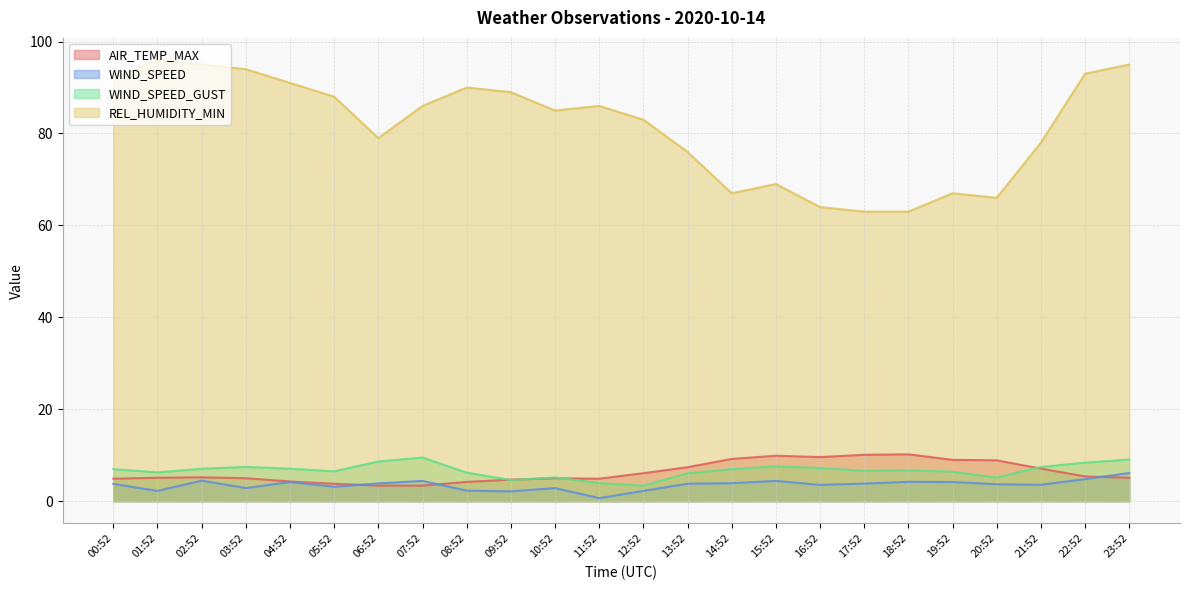

List the labels in order of REL_HUMIDITY_MIN value, largest first.

01:52, 02:52, 23:52, 03:52, 22:52, 00:52, 04:52, 08:52, 09:52, 05:52, 07:52, 11:52, 10:52, 12:52, 06:52, 21:52, 13:52, 15:52, 14:52, 19:52, 20:52, 16:52, 17:52, 18:52